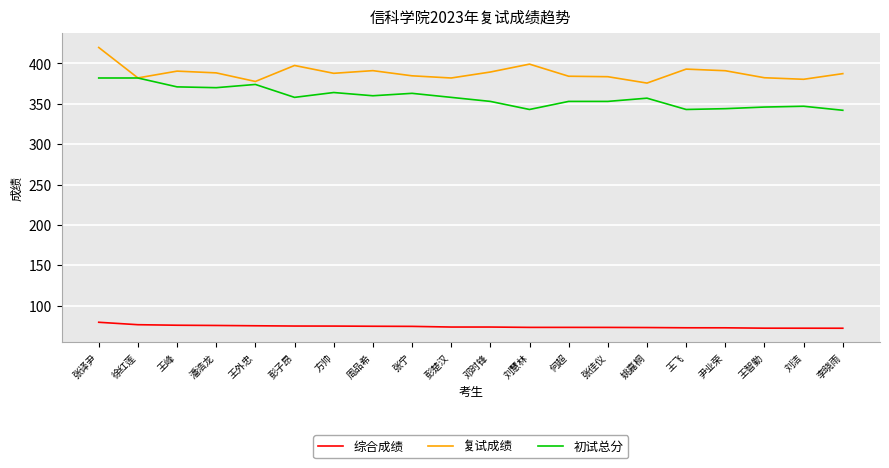

What is the total value across all series at 刘洁?

799.5